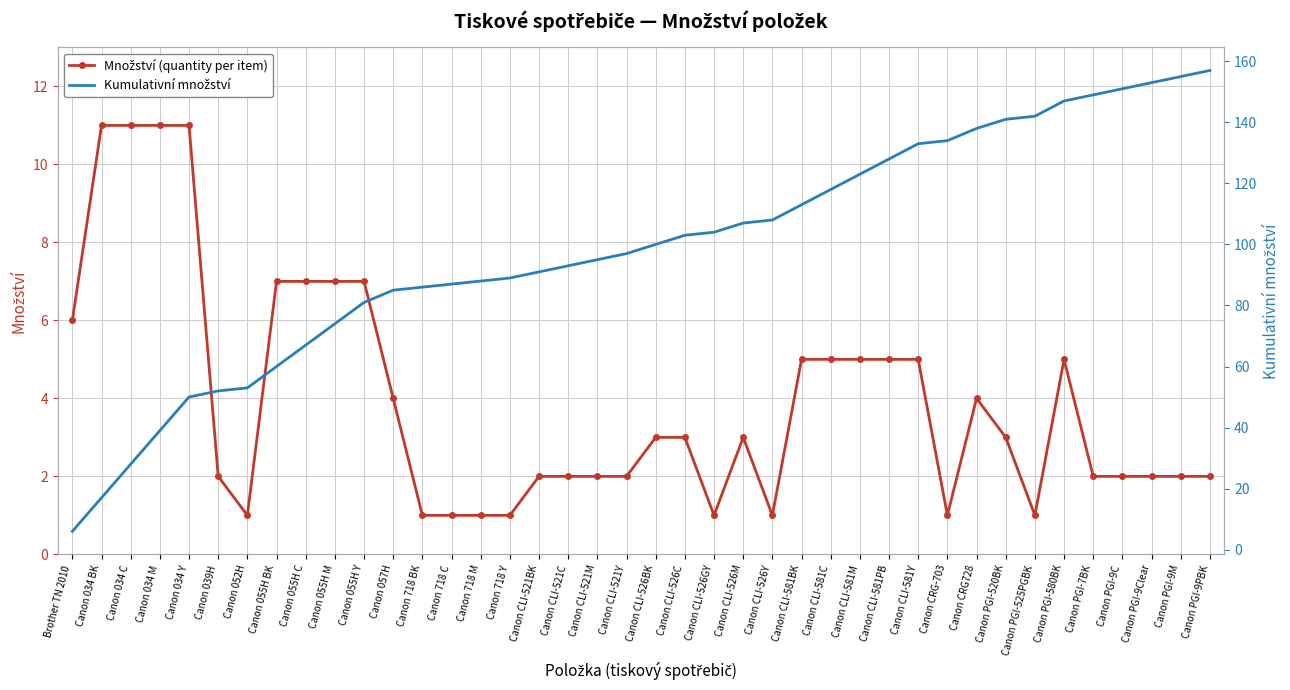

Which series has the largest range (max minus min)?

Kumulativní množství